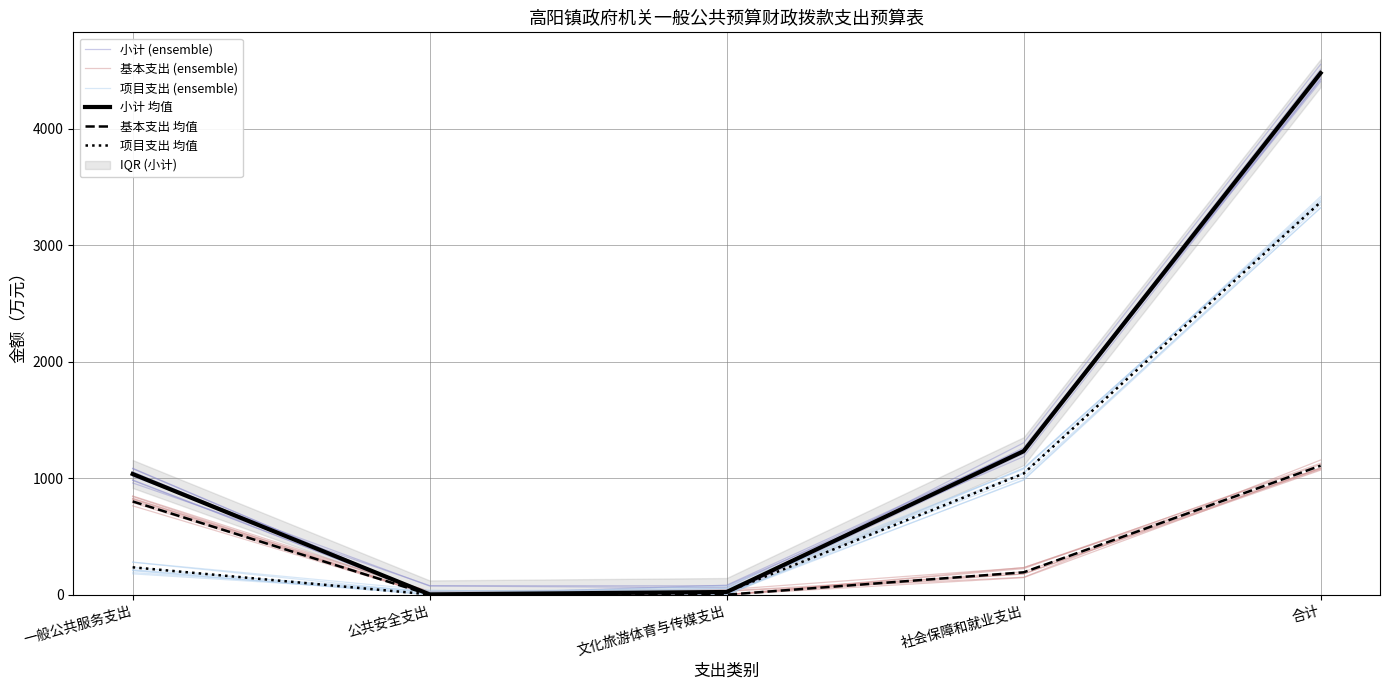

At which category is the sum across all series the highest?

合计